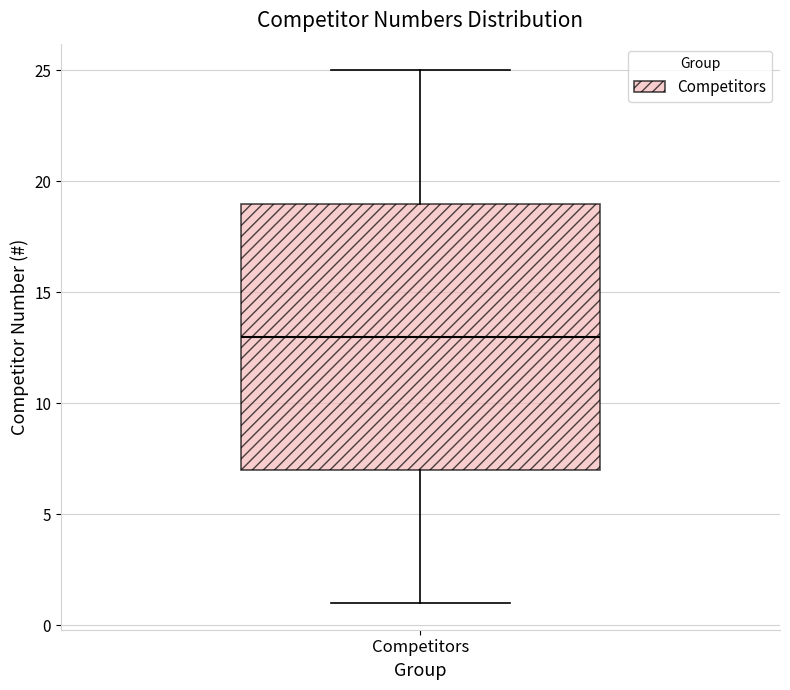

Where does the median line of the box for Competitors sit on the y-axis? The values are not printed on the chart, so give them approximately, as read against the axis.

13